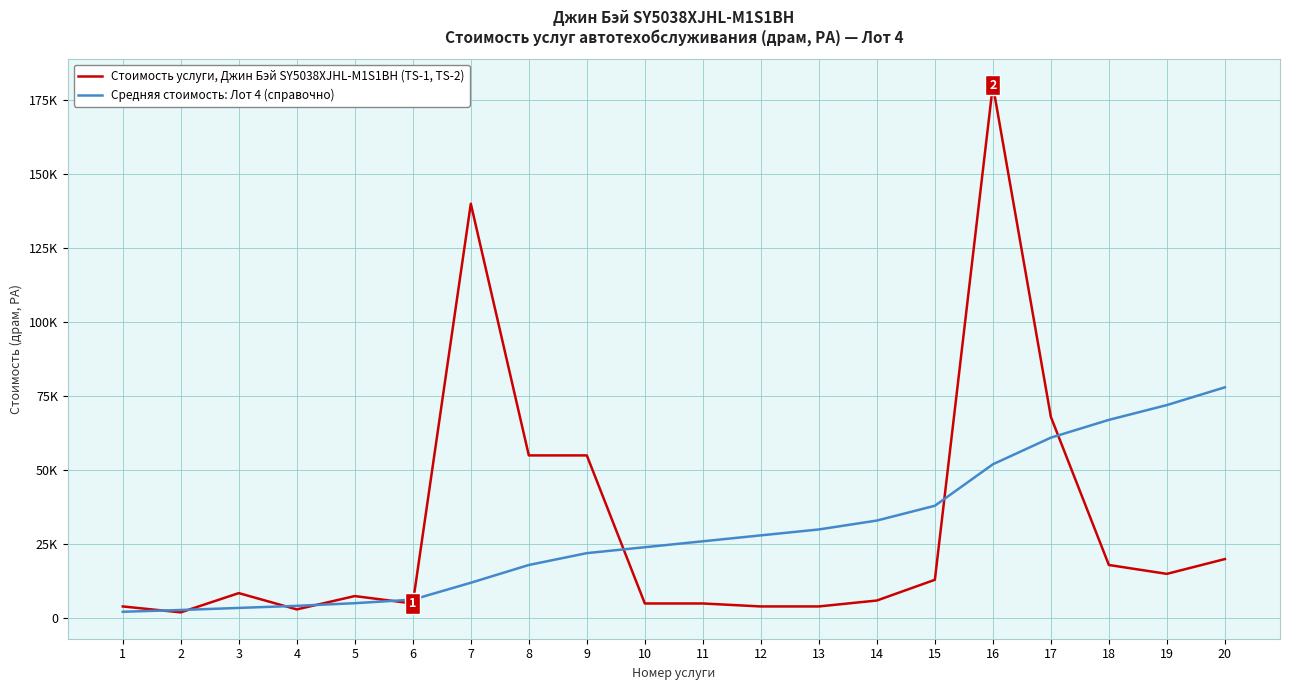

Reading right to left, extract all data points from this chart.

Стоимость услуги, Джин Бэй SY5038XJHL-M1S1BH (TS-1, TS-2): 20=20000	19=15000	18=18000	17=68000	16=180000	15=13000	14=6000	13=4000	12=4000	11=5000	10=5000	9=55000	8=55000	7=140000	6=5000	5=7500	4=3000	3=8500	2=2000	1=4000
Средняя стоимость: Лот 4 (справочно): 20=78000	19=72000	18=67000	17=61000	16=52000	15=38000	14=33000	13=30000	12=28000	11=26000	10=24000	9=22000	8=18000	7=12000	6=6300	5=5100	4=4200	3=3500	2=2800	1=2200